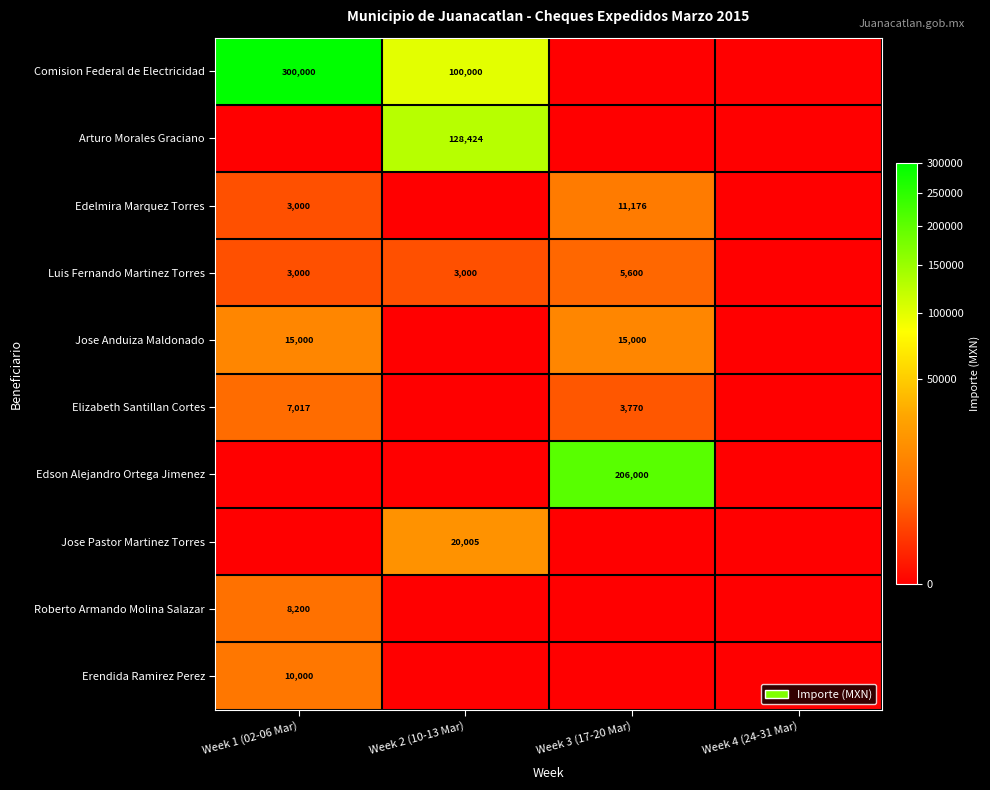

At how many categories does at least one series exceed 81051?

3